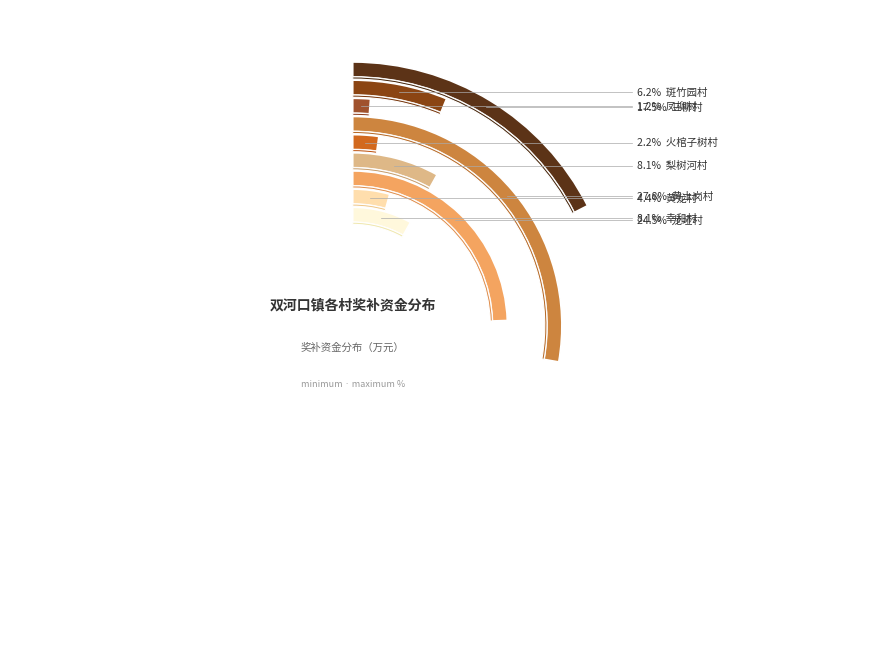

What percentage is the 黄土岗村 slice, to the nearest percent?

28%